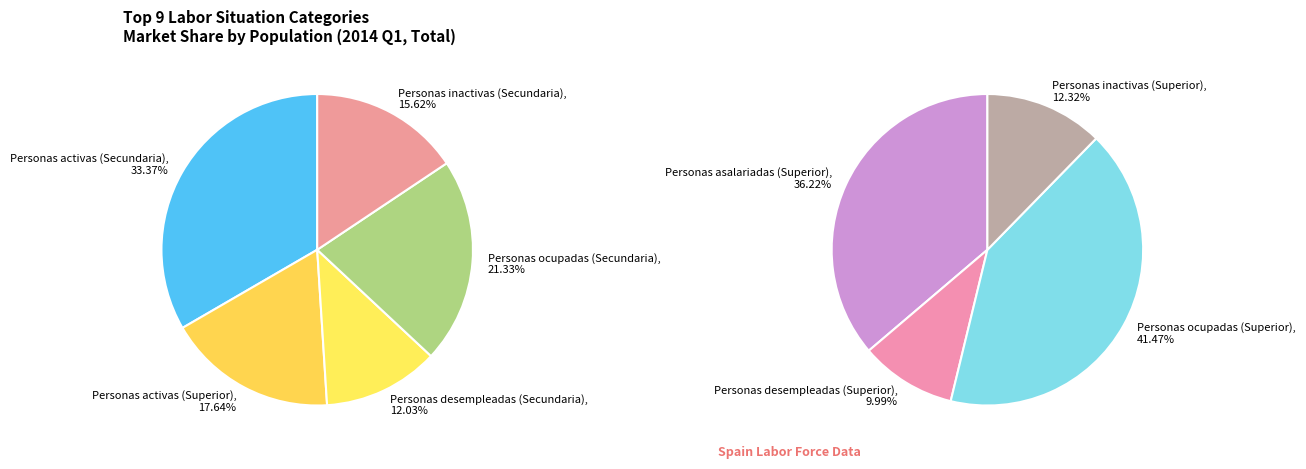

Is there a majority slice in this chart?

No